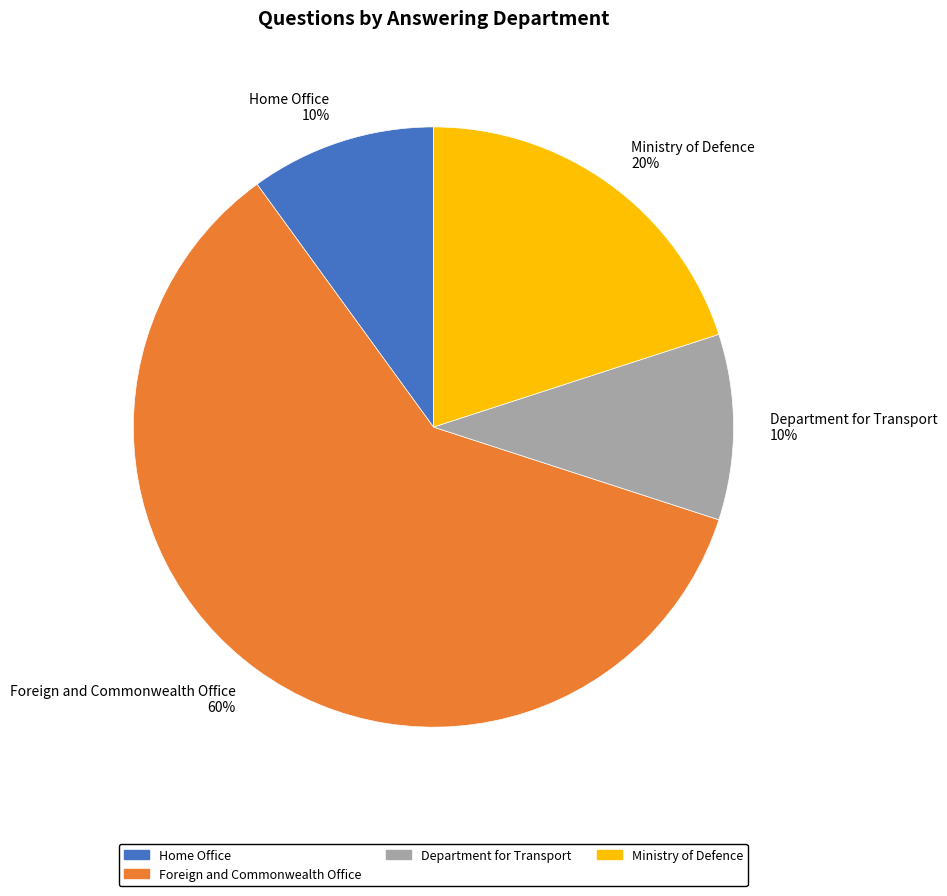

Do Department for Transport and Home Office together represent more than half of the pie?

No